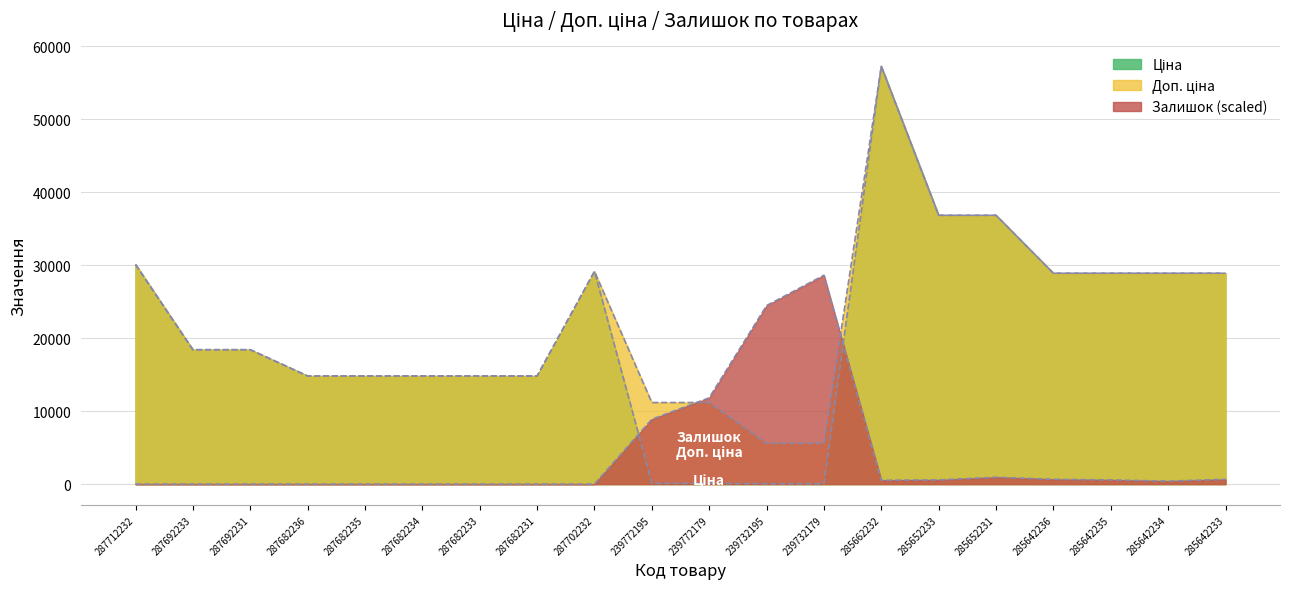

What is the difference between the highest and lowest values at 285642234?

28493.8